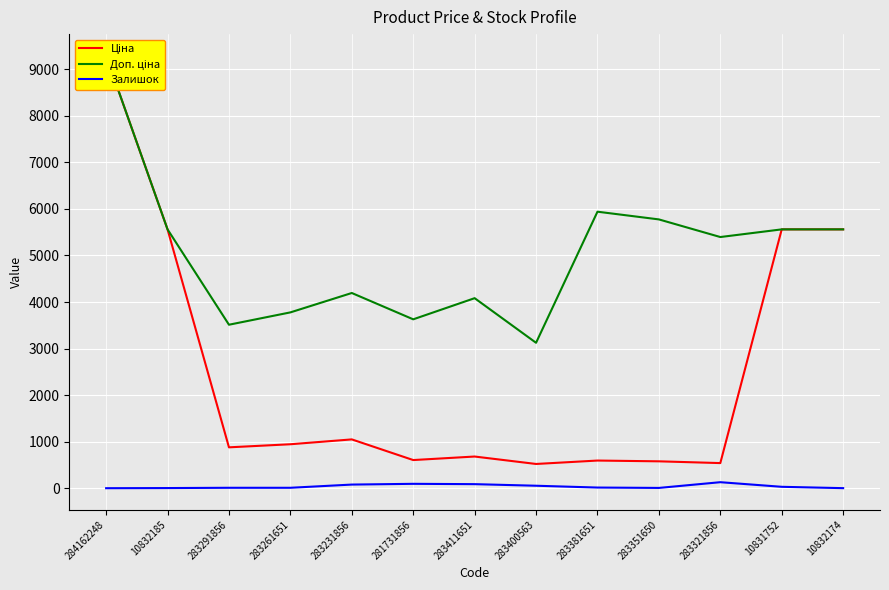

What is the sum of the Залишок values at 283291856 and 283261651?

18